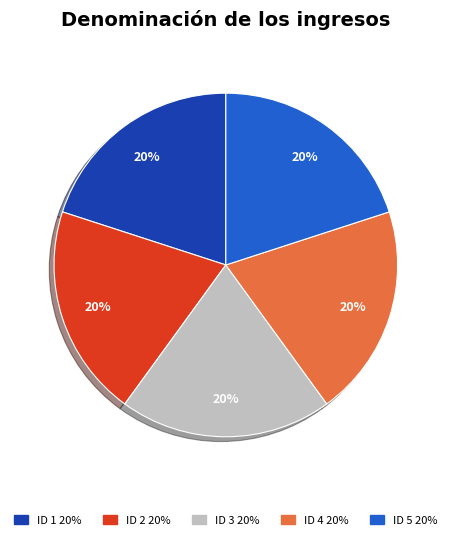

How many segments does this pie chart have?

5